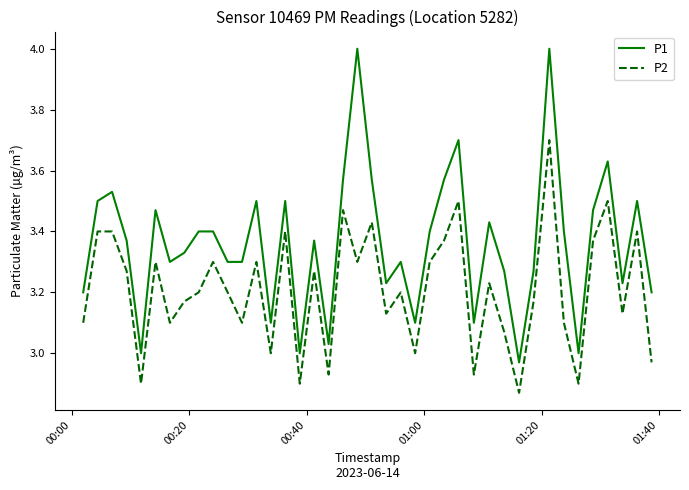

What is the difference between the maximum and minimum values in the P1 series?

1.0